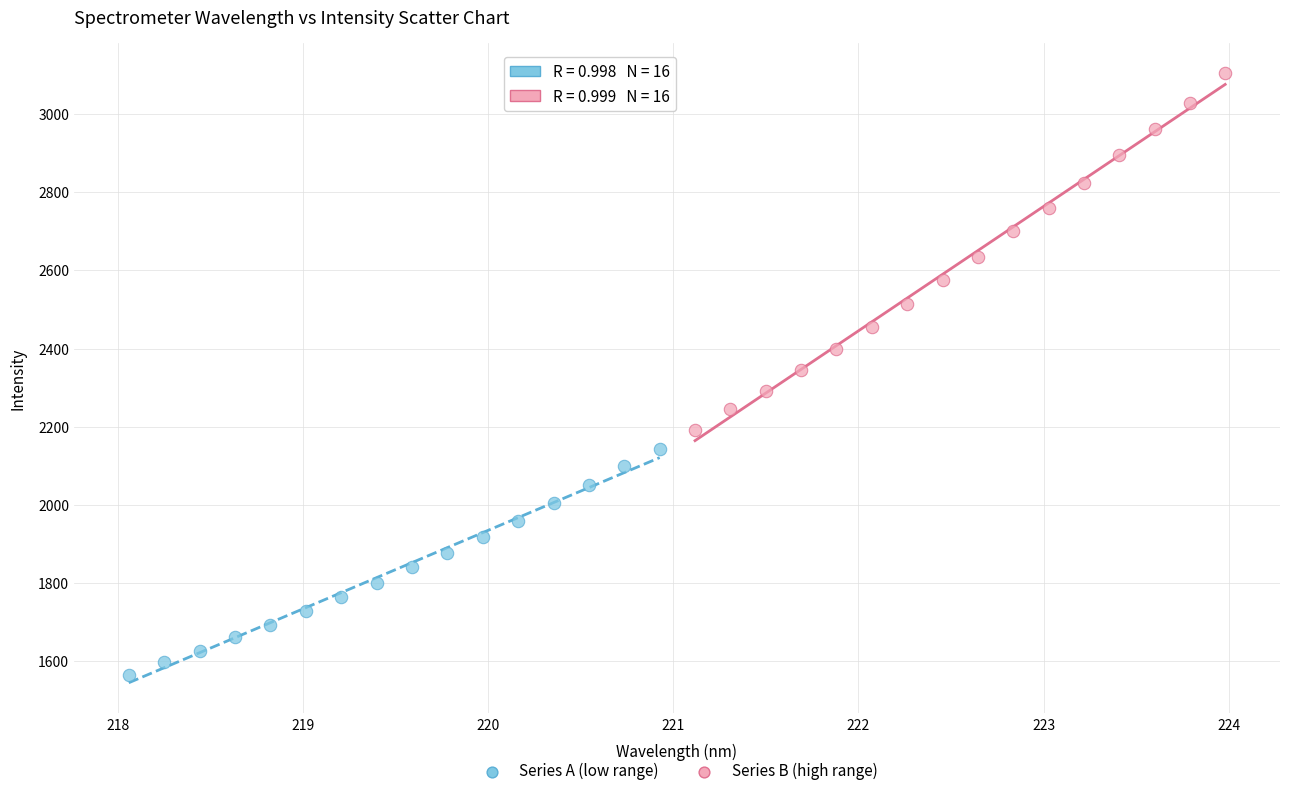

Which series reaches the maximum Y coordinate?

Series B (high range)